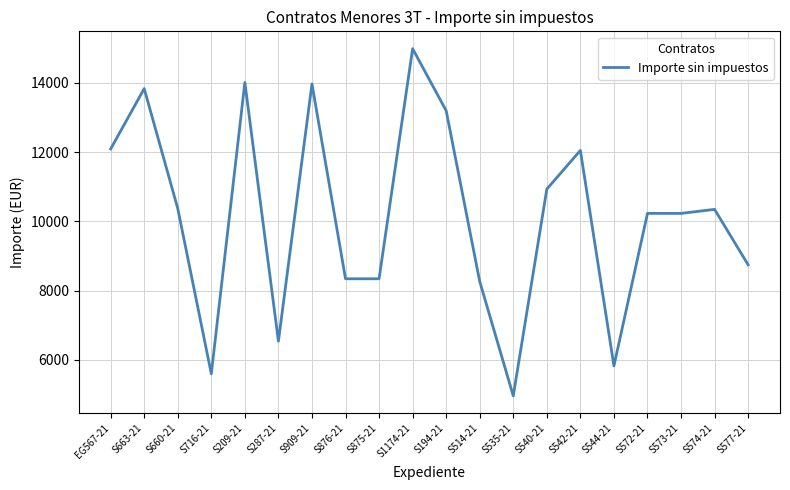

At which label does the data first exceed 10349?

EG567-21